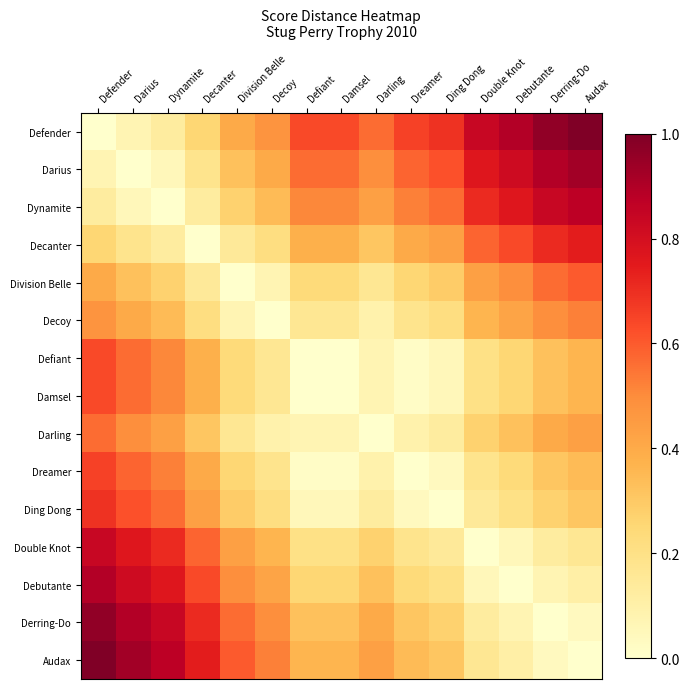

What is the total value across all series at Double Knot?

5.0